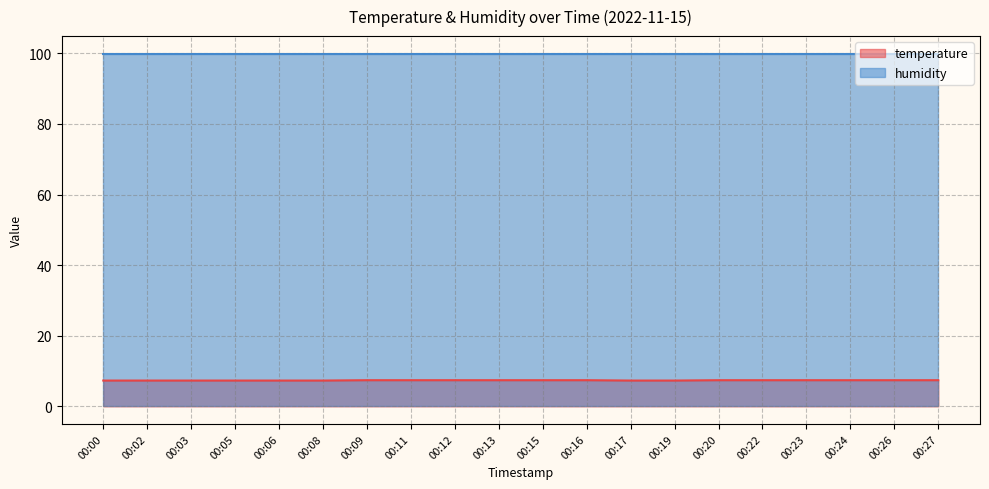

List the labels in order of value, largest first.

00:09, 00:11, 00:12, 00:13, 00:15, 00:16, 00:20, 00:22, 00:23, 00:24, 00:26, 00:27, 00:00, 00:02, 00:03, 00:05, 00:06, 00:08, 00:17, 00:19